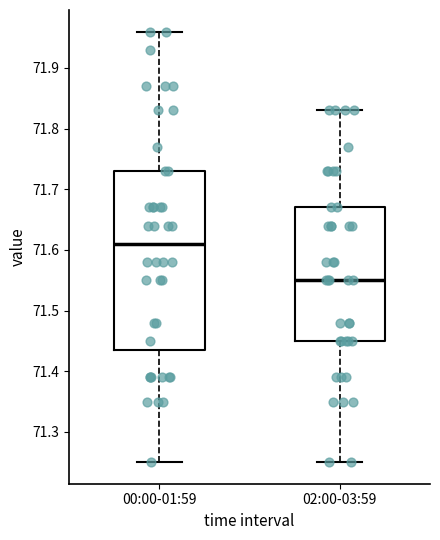

Reading left to right, transcribe this box plot: for each box, give where its median line is, the range the box spans, and where its two whiskers end, as read against the y-axis. The values are not printed on the chart, so give them approximately, as read against the axis.

00:00-01:59: median 71.61, box 71.44 to 71.73, whiskers 71.25 to 71.96
02:00-03:59: median 71.55, box 71.45 to 71.67, whiskers 71.25 to 71.83